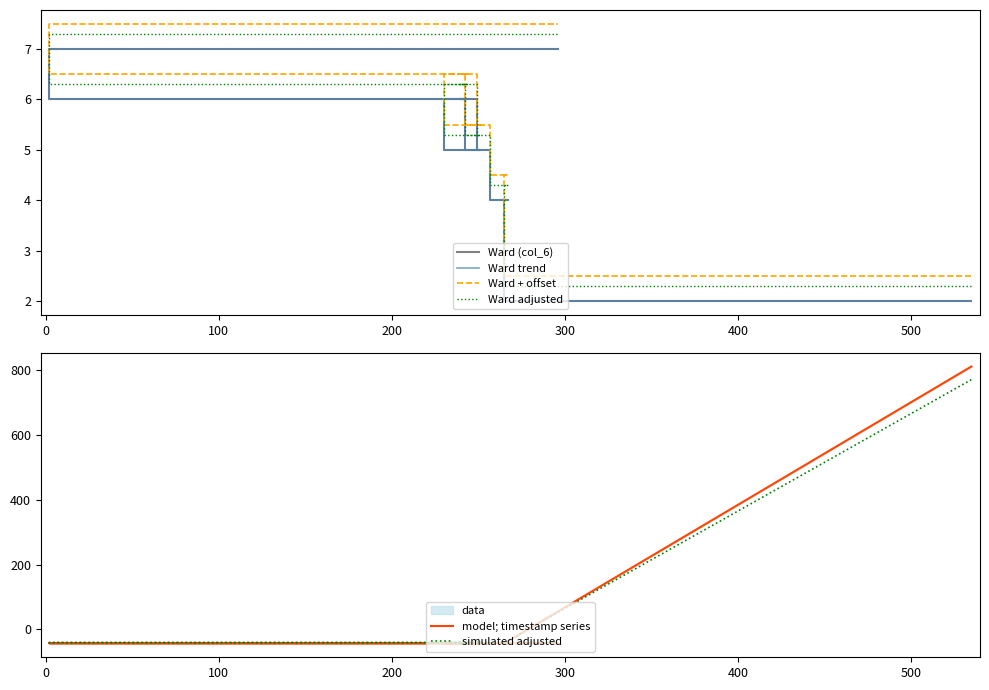

How many data points does each series have?

20